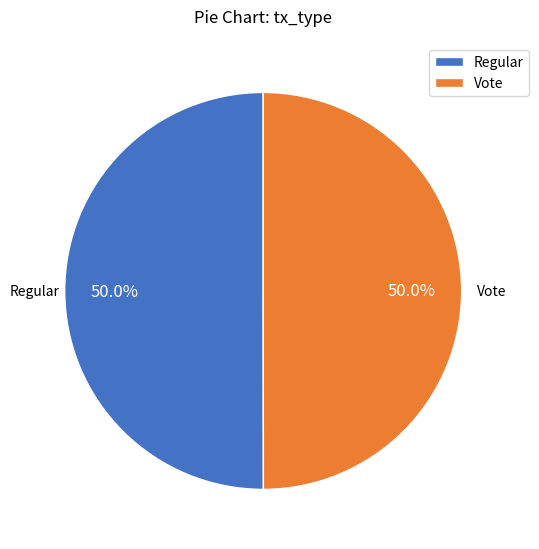

What percentage is NOT represented by Regular?

50.0%